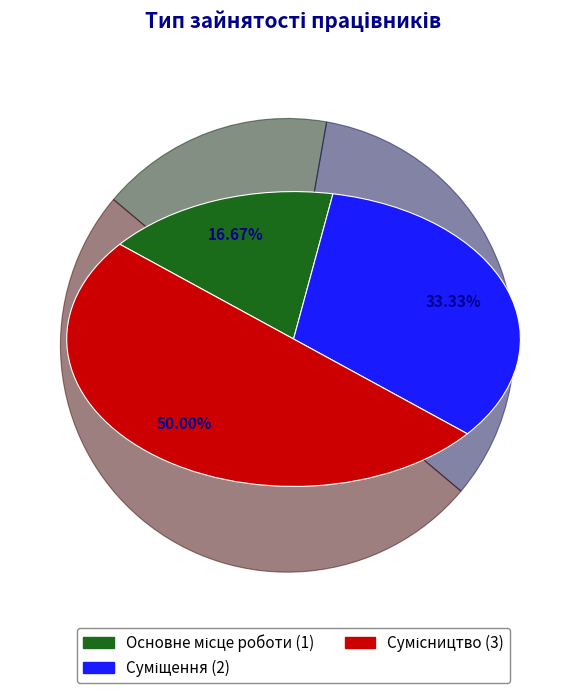

How many segments does this pie chart have?

3